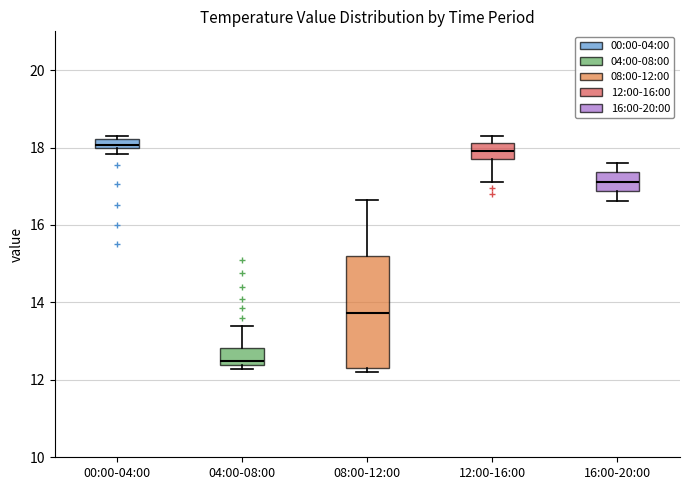

Where is the lower edge of the box for 08:00-12:00 on the y-axis? The values are not printed on the chart, so give them approximately, as read against the axis.

12.2